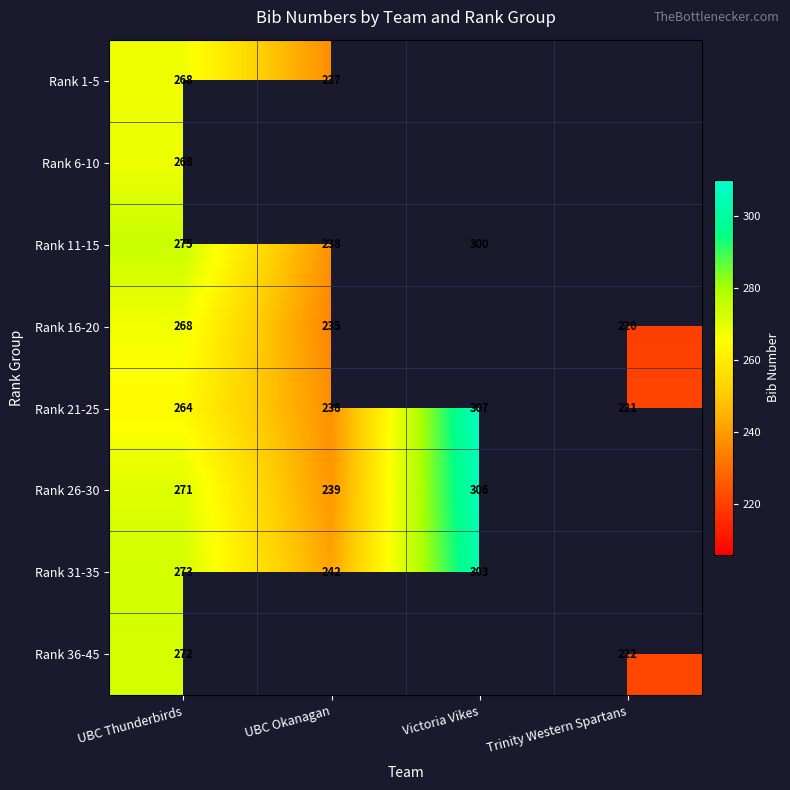

What is the spread (max minus min) of values at UBC Thunderbirds?

11